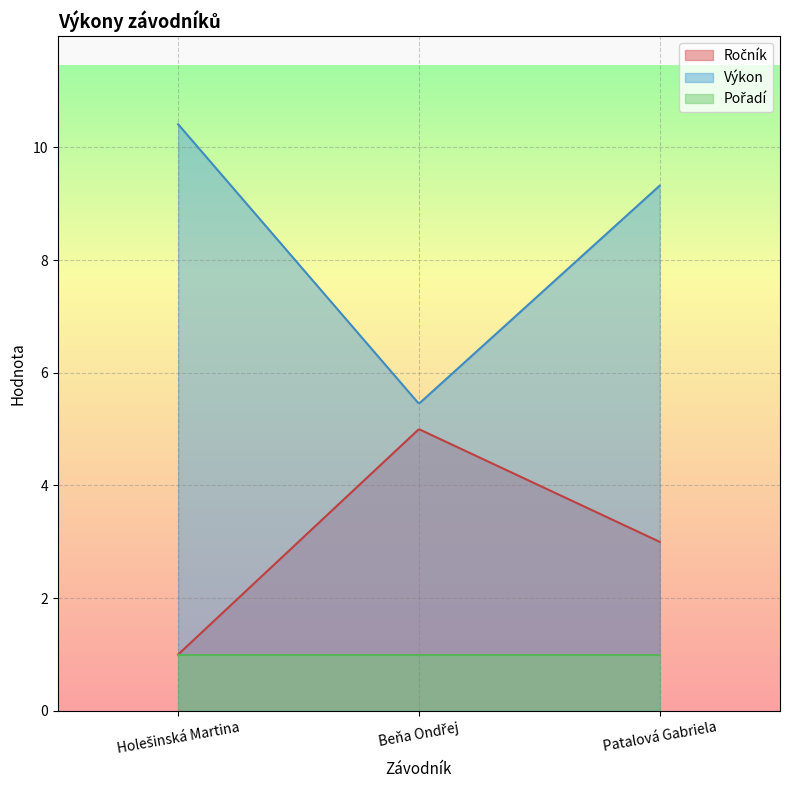

What is the total value across all series at Holešinská Martina?

12.4